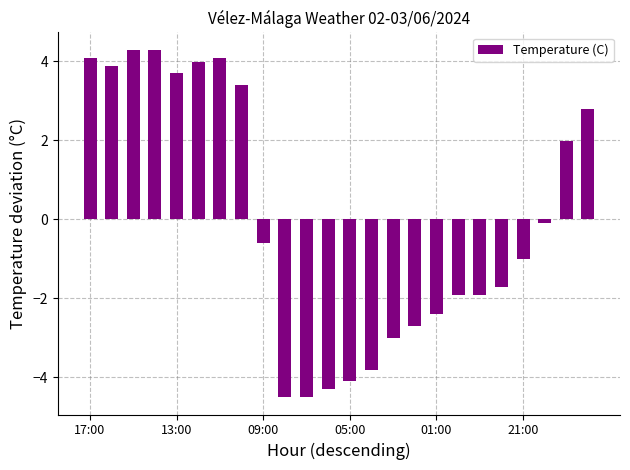

What is the greatest value displayed?

4.3